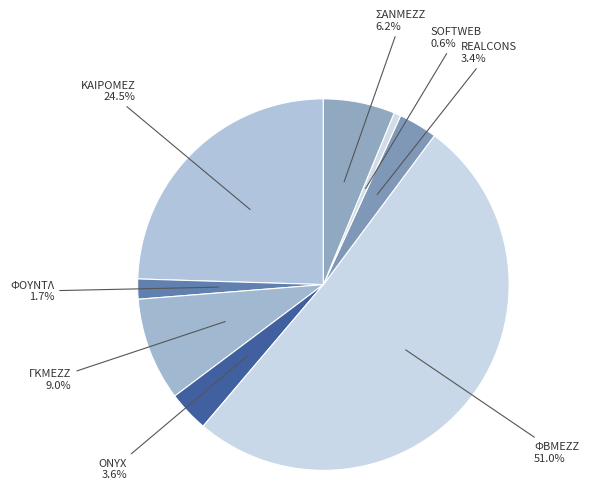

To the nearest percent, what is the average slice percentage?

12%